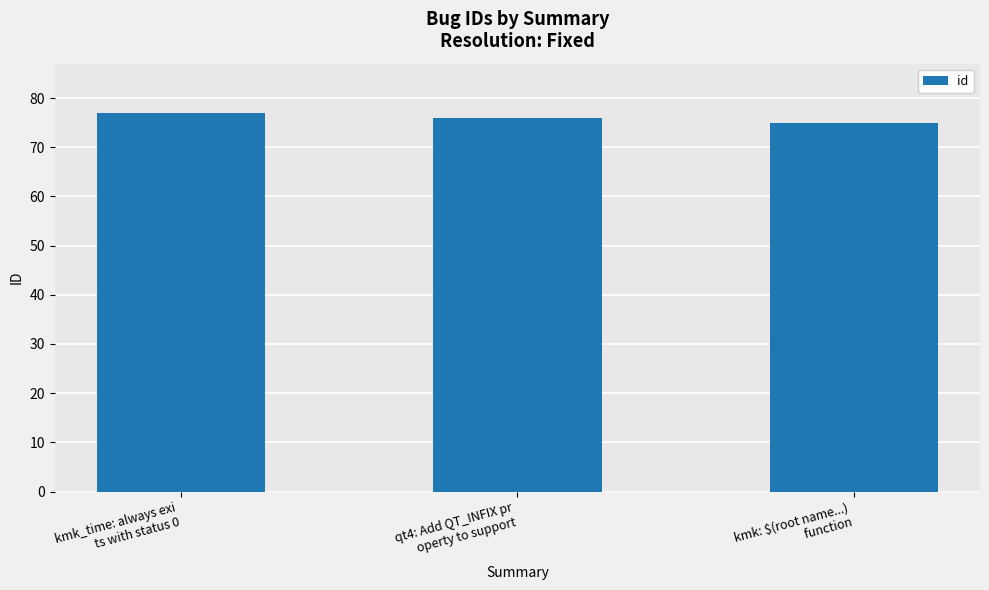

How many categories are shown in the chart?

3